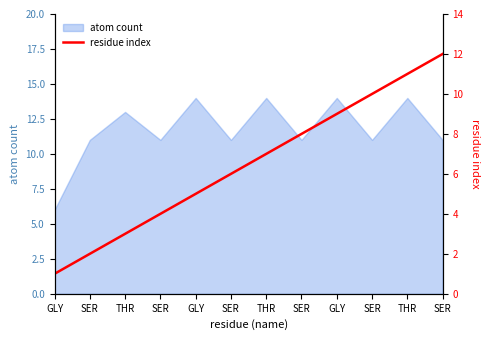

At which category does the chart reach its minimum across all series?

GLY